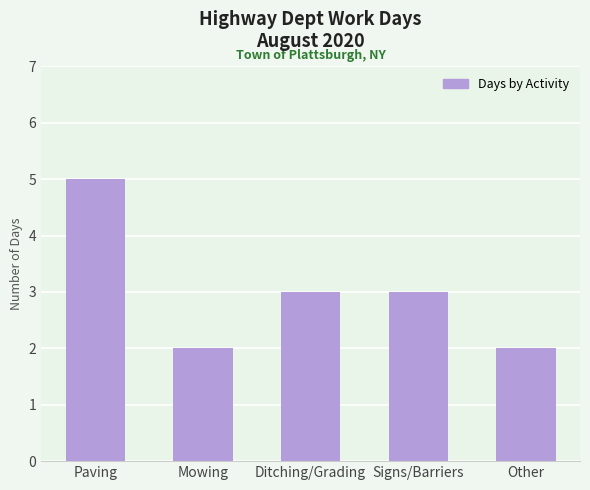

Where does the data first go above 3?

Paving